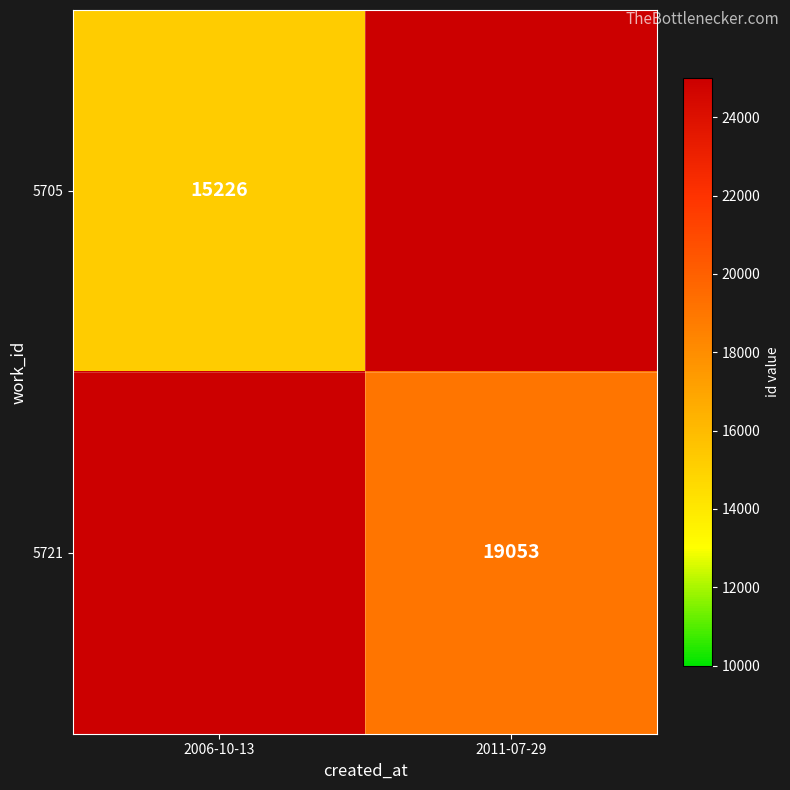

At which category does the chart reach its minimum across all series?

2006-10-13